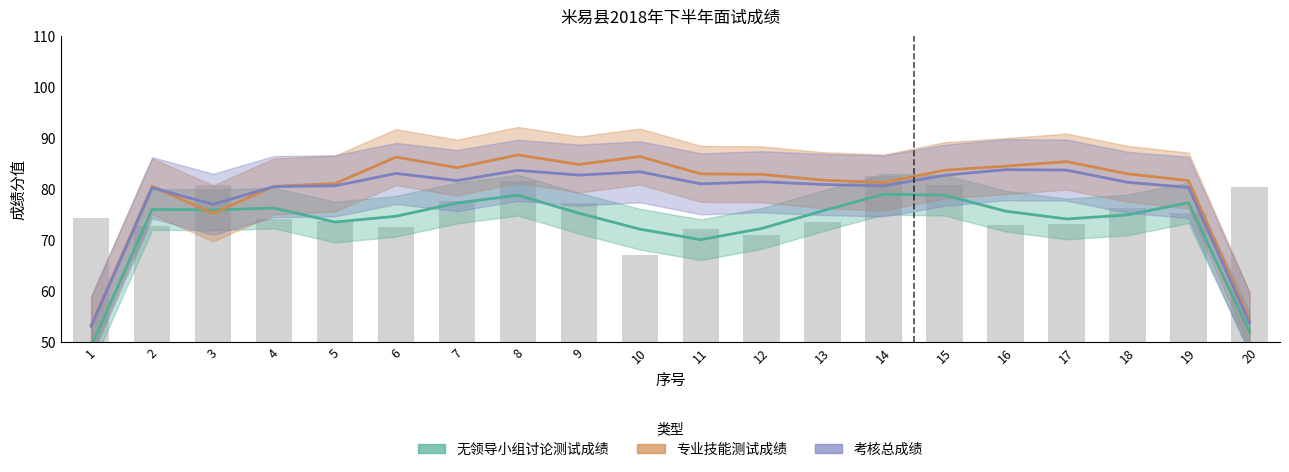

Which category has the lowest value across all series?

1